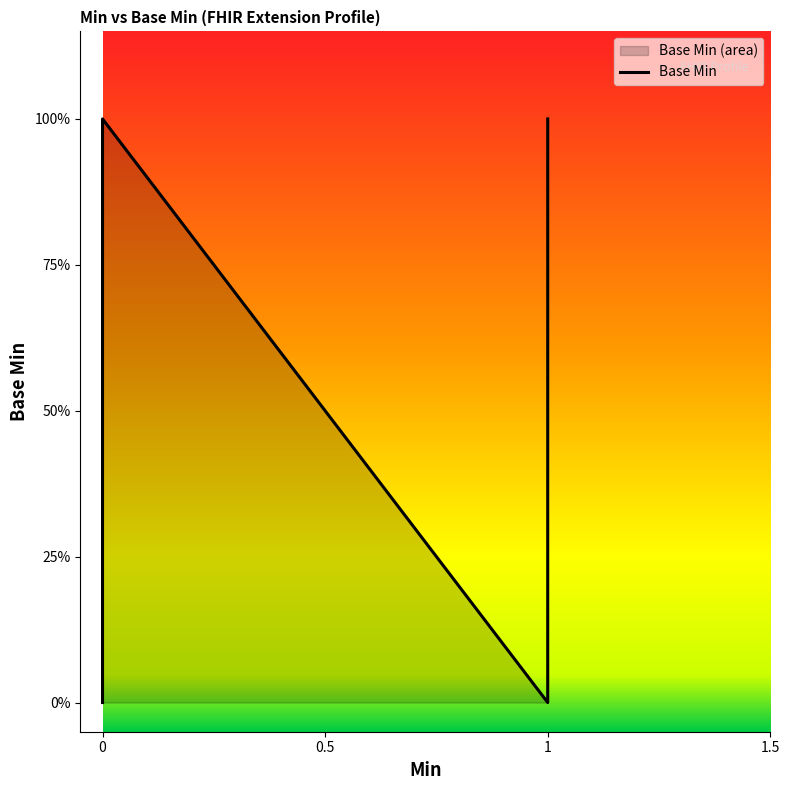

What is the maximum value shown in the chart?

1